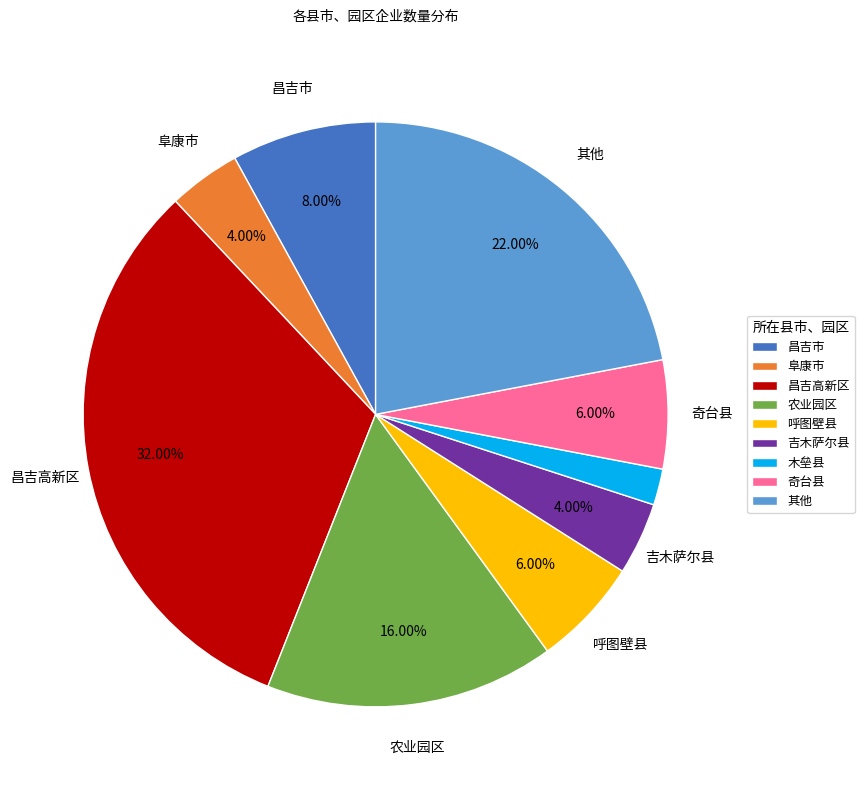

To the nearest percent, what is the average slice percentage?

11%